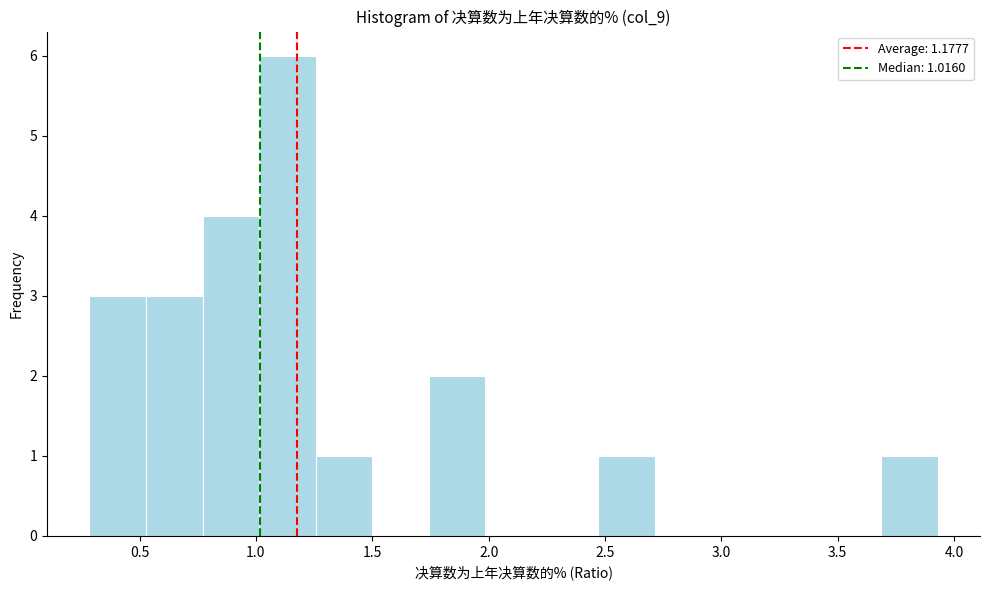

Which range on the x-axis has the tallest bar?

1.00 to 1.25